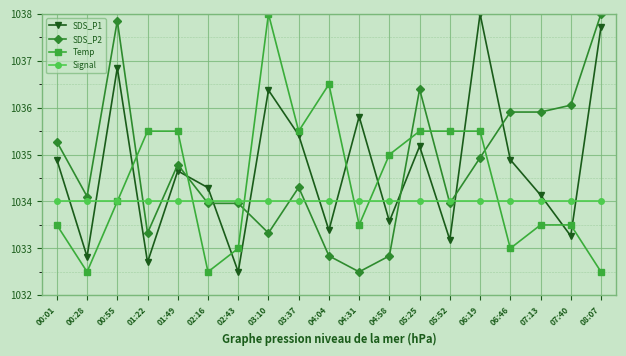

What is the total value across all series at 05:52?

4136.6